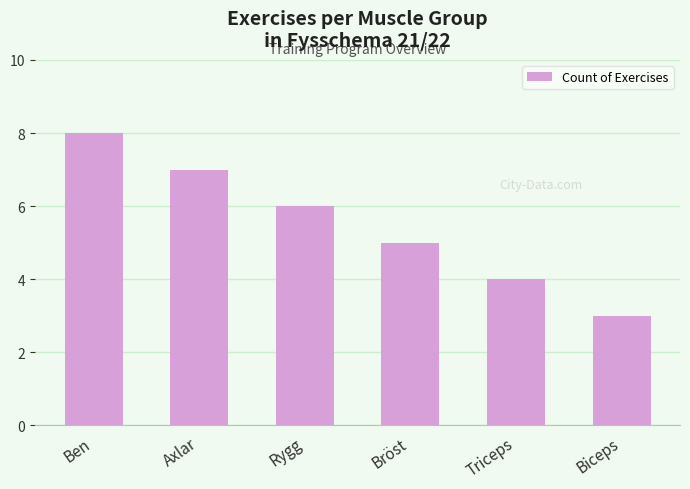

Rank the categories by value from highest to lowest.

Ben, Axlar, Rygg, Bröst, Triceps, Biceps